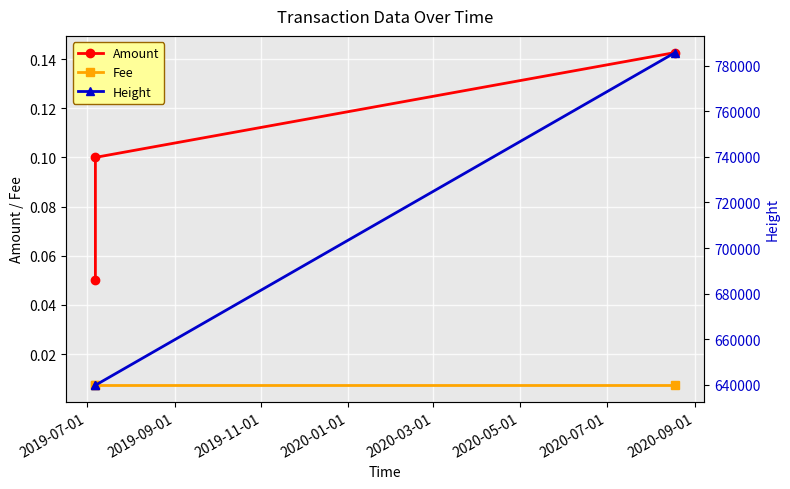

At which label does Fee reach its minimum?

2019-07-01